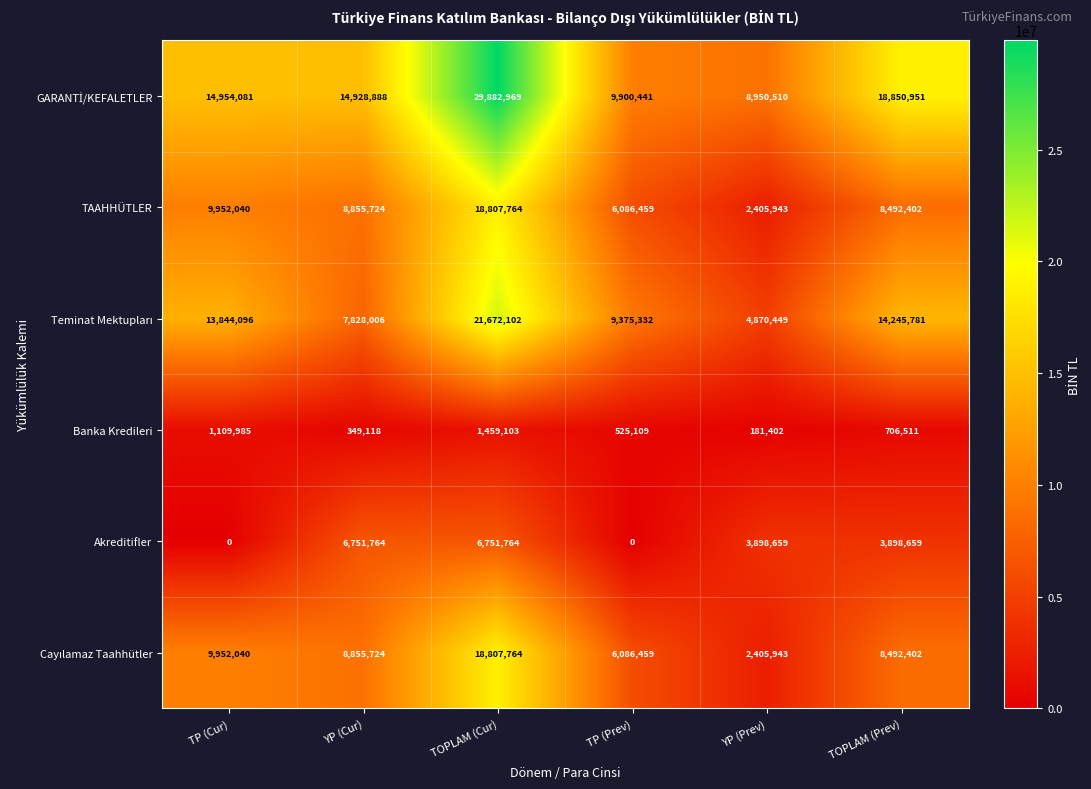

At which category is the sum across all series the highest?

TOPLAM (Cur)